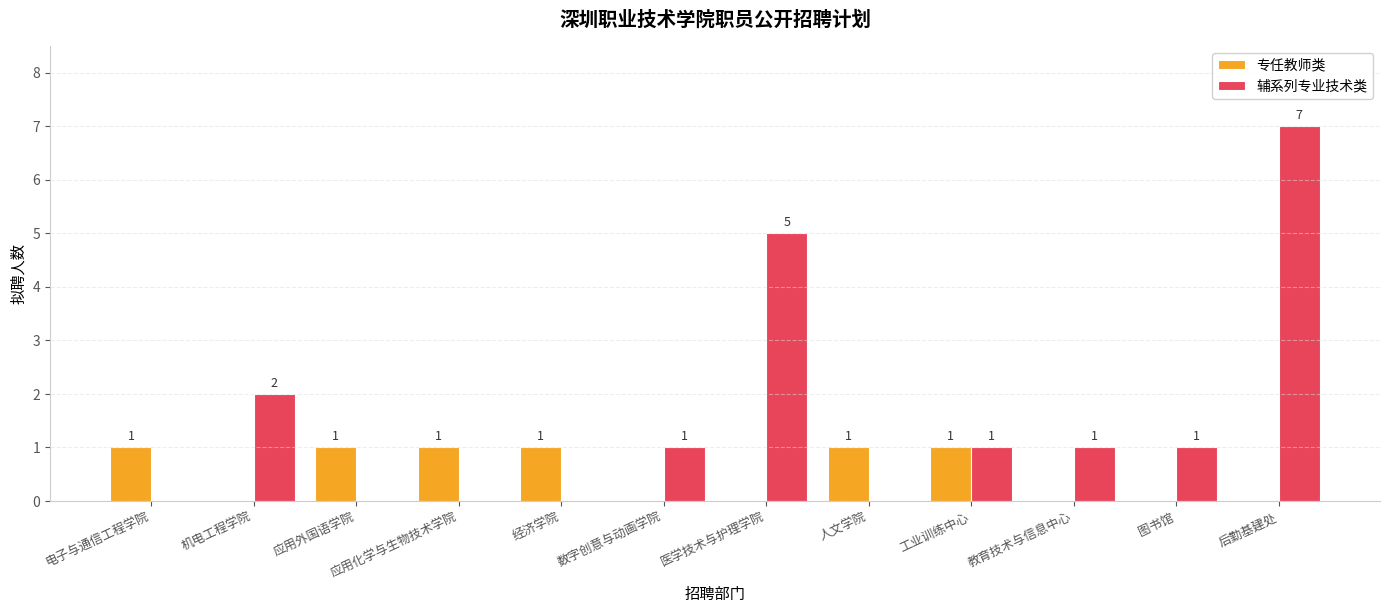

Which series changed the most between 医学技术与护理学院 and 后勤基建处?

辅系列专业技术类